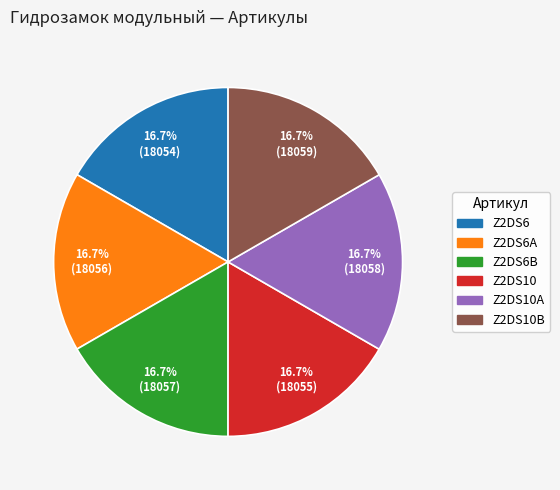

Does any single category account for the majority?

No